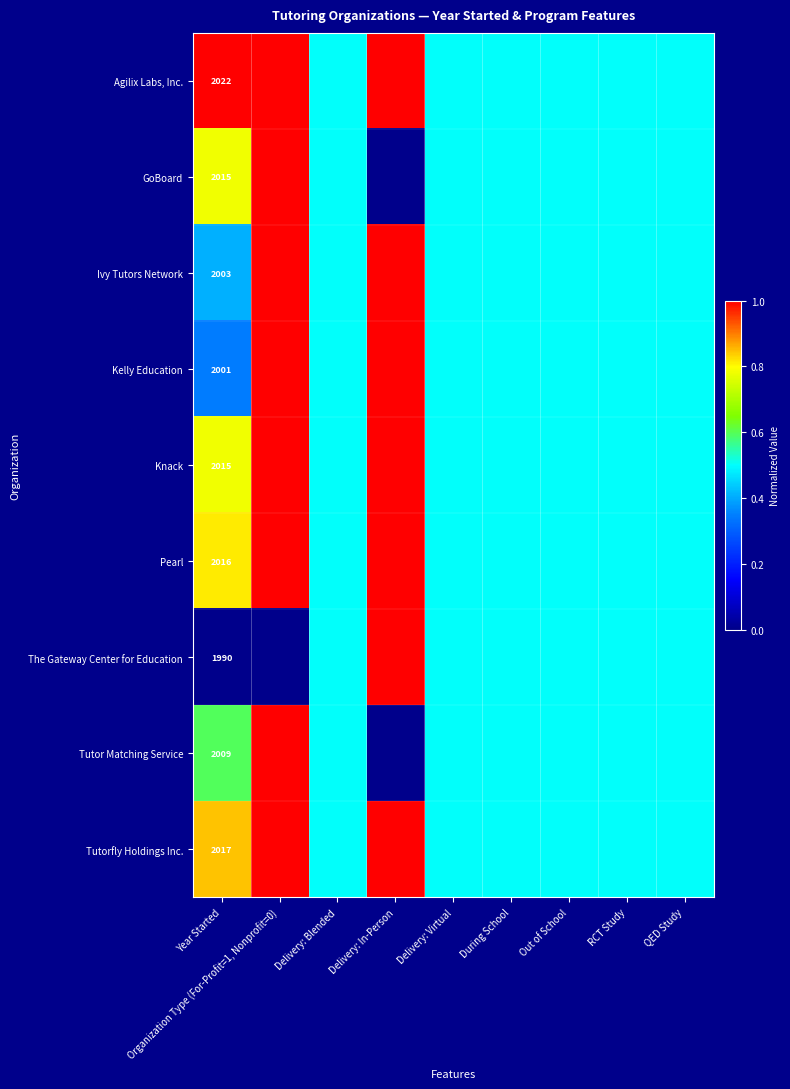

True or false: Ivy Tutors Network has a value of 3466.6 at Year Started.

False